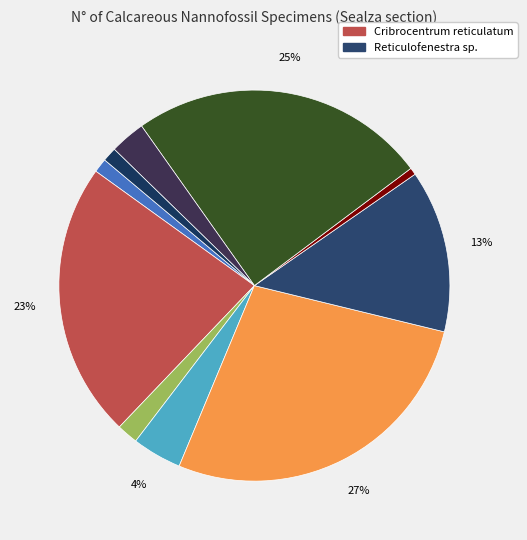

How many slices are in this pie chart?

10